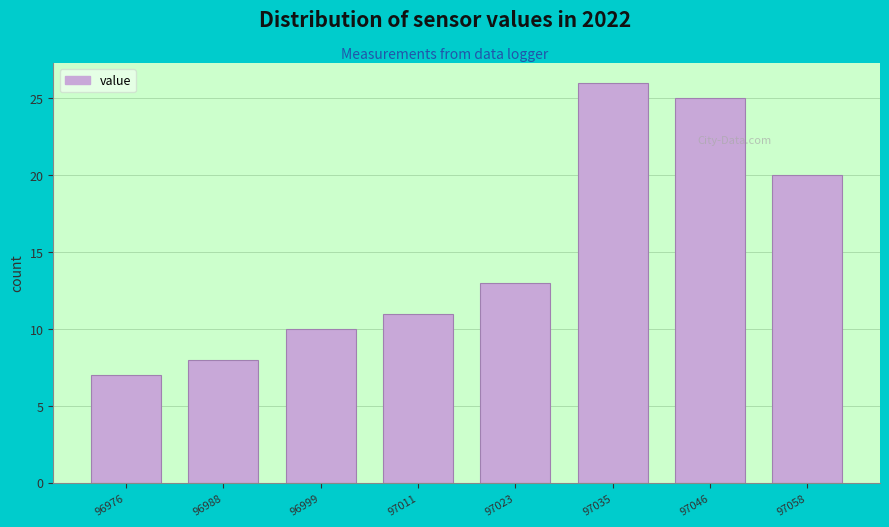

Reading left to right, transcribe this chart: for each bar, give the range it covers on the x-axis and its height. Neither the bar edges nor the heights are printed on the chart, so give them approximately, as read against the axes.

96970 to 96982: 7
96982 to 96994: 8
96994 to 97006: 10
97006 to 97018: 11
97018 to 97028: 13
97028 to 97040: 26
97040 to 97052: 25
97052 to 97064: 20